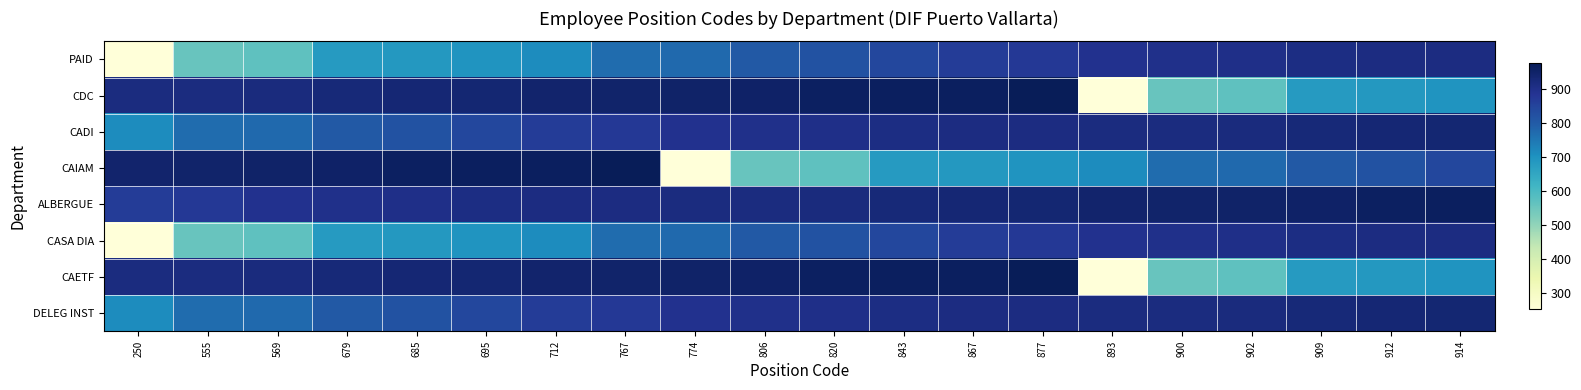

Which series has the largest total across all categories?

ALBERGUE